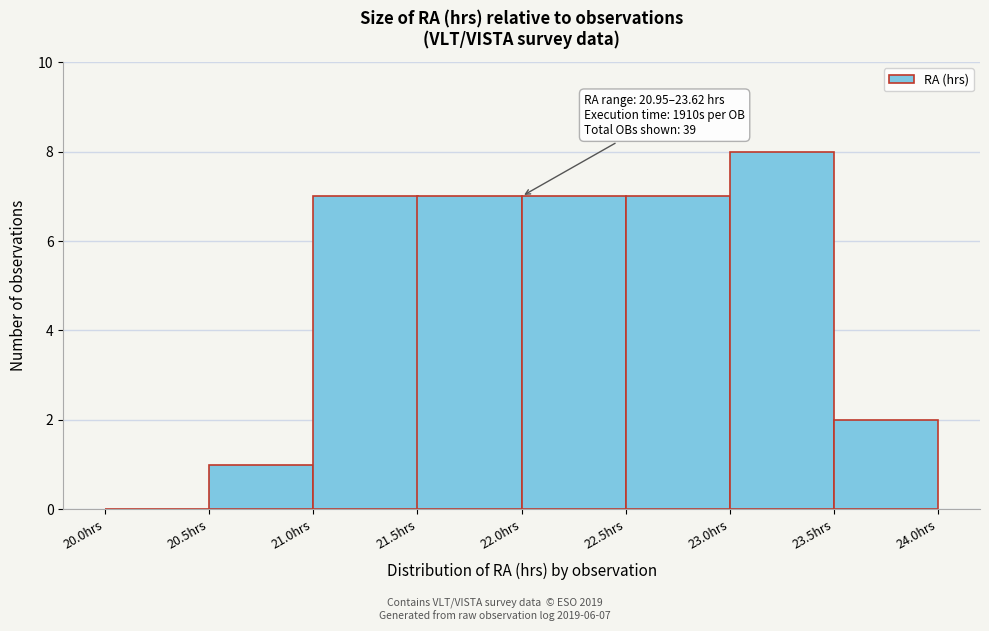

Which range on the x-axis has the tallest bar?

23.0 to 23.5